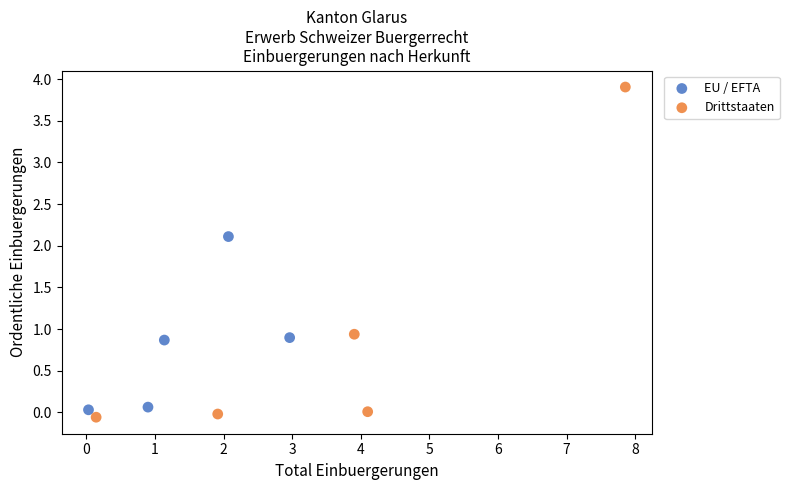

Which series has the widest spread of Y values?

Drittstaaten